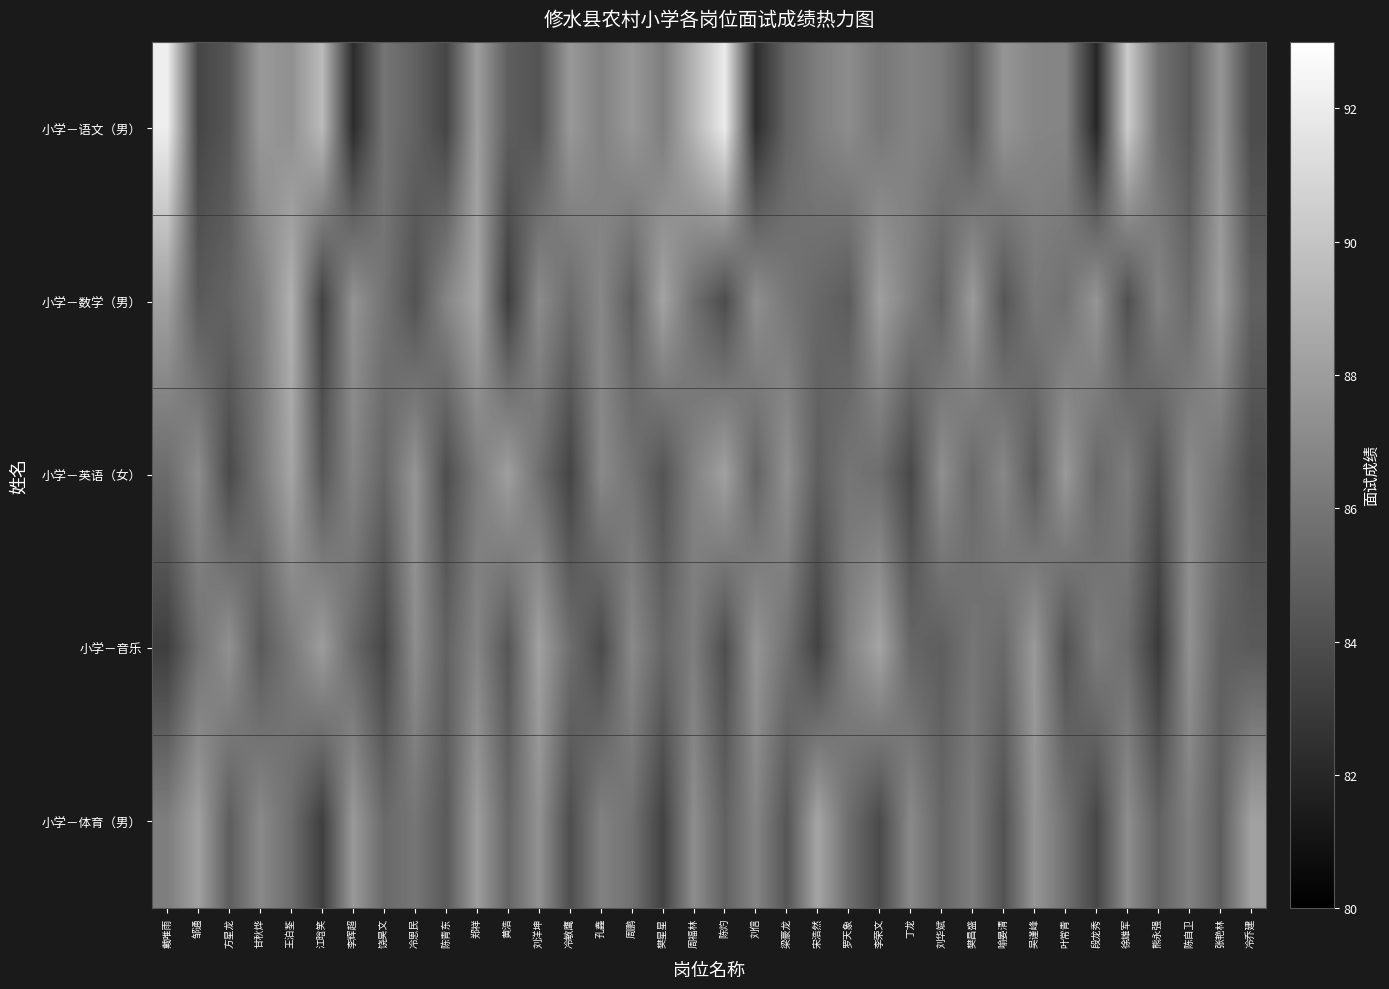

Reading left to right, list all the values displayed in this chart.

小学－语文（男）: 戴唯雨=92.1	邹通=83.6	方星龙=84.4	甘秋烨=87.8	王泊荃=87.3	江晗笑=89.5	李辉超=82.3	饶昊文=86.0	冷恩民=85.0	陈青东=83.5	郑祥=88.1	黄浩=84.8	刘洋坤=84.3	冷敏鹰=87.8	孔鑫=86.6	周鹏=87.8	樊星星=86.4	周福林=89.2	陈灼=92.0	刘信=82.3	梁豪龙=85.2	宋浩然=86.4	罗天象=87.1	李荣文=86.1	丁龙=86.7	刘华斌=86.3	樊昌盛=84.5	喻晏清=87.6	吴谨峰=86.8	叶常青=86.8	段龙秀=82.0	徐雄军=90.4	熊永强=85.8	陈自卫=84.5	张艳林=87.7	冷乔建=83.9
小学－数学（男）: 戴唯雨=88.2	邹通=84.6	方星龙=85.1	甘秋烨=86.3	王泊荃=89.0	江晗笑=83.4	李辉超=87.5	饶昊文=85.9	冷恩民=84.2	陈青东=86.8	郑祥=88.5	黄浩=83.2	刘洋坤=87.1	冷敏鹰=85.5	孔鑫=86.9	周鹏=84.8	樊星星=88.3	周福林=85.7	陈灼=83.9	刘信=87.3	梁豪龙=86.1	宋浩然=85.3	罗天象=84.7	李荣文=88.1	丁龙=86.5	刘华斌=85.0	樊昌盛=87.9	喻晏清=84.4	吴谨峰=86.2	叶常青=85.8	段龙秀=87.6	徐雄军=84.1	熊永强=86.7	陈自卫=85.4	张艳林=88.0	冷乔建=84.9
小学－英语（女）: 戴唯雨=85.5	邹通=87.2	方星龙=83.8	甘秋烨=86.1	王泊荃=88.4	江晗笑=84.5	李辉超=86.8	饶昊文=85.2	冷恩民=87.6	陈青东=84.0	郑祥=86.3	黄浩=88.1	刘洋坤=85.7	冷敏鹰=83.5	孔鑫=87.0	周鹏=85.9	樊星星=84.3	周福林=86.6	陈灼=88.2	刘信=85.1	梁豪龙=87.4	宋浩然=84.8	罗天象=86.0	李荣文=85.6	丁龙=83.7	刘华斌=87.3	樊昌盛=85.4	喻晏清=86.9	吴谨峰=84.6	叶常青=87.8	段龙秀=85.3	徐雄军=86.4	熊永强=84.2	陈自卫=87.1	张艳林=85.8	冷乔建=83.9
小学－音乐: 戴唯雨=83.2	邹通=85.8	方星龙=87.4	甘秋烨=84.6	王泊荃=86.2	江晗笑=88.0	李辉超=85.4	饶昊文=83.6	冷恩民=87.2	陈青东=85.0	郑祥=86.8	黄浩=84.4	刘洋坤=88.2	冷敏鹰=85.6	孔鑫=83.8	周鹏=87.0	樊星星=85.2	周福林=86.4	陈灼=84.0	刘信=87.6	梁豪龙=85.8	宋浩然=83.4	罗天象=86.6	李荣文=88.4	丁龙=85.2	刘华斌=84.8	樊昌盛=86.0	喻晏清=85.4	吴谨峰=87.8	叶常青=84.2	段龙秀=86.4	徐雄军=85.6	熊永强=83.0	陈自卫=87.4	张艳林=85.0	冷乔建=84.6
小学－体育（男）: 戴唯雨=86.4	邹通=88.2	方星龙=84.8	甘秋烨=87.0	王泊荃=85.6	江晗笑=83.2	李辉超=87.8	饶昊文=85.4	冷恩民=86.0	陈青东=84.6	郑祥=88.0	黄浩=85.2	刘洋坤=87.4	冷敏鹰=84.0	孔鑫=86.6	周鹏=85.8	樊星星=83.4	周福林=87.2	陈灼=85.0	刘信=86.8	梁豪龙=84.4	宋浩然=88.4	罗天象=85.6	李荣文=83.8	丁龙=87.0	刘华斌=85.2	樊昌盛=86.4	喻晏清=84.2	吴谨峰=87.6	叶常青=85.8	段龙秀=83.6	徐雄军=87.2	熊永强=85.0	陈自卫=86.6	张艳林=84.8	冷乔建=88.2